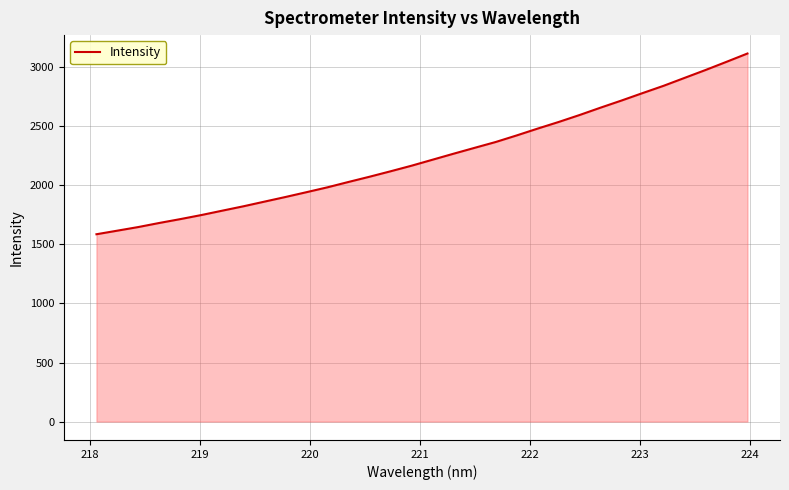

What is the minimum value shown in the chart?

1585.9